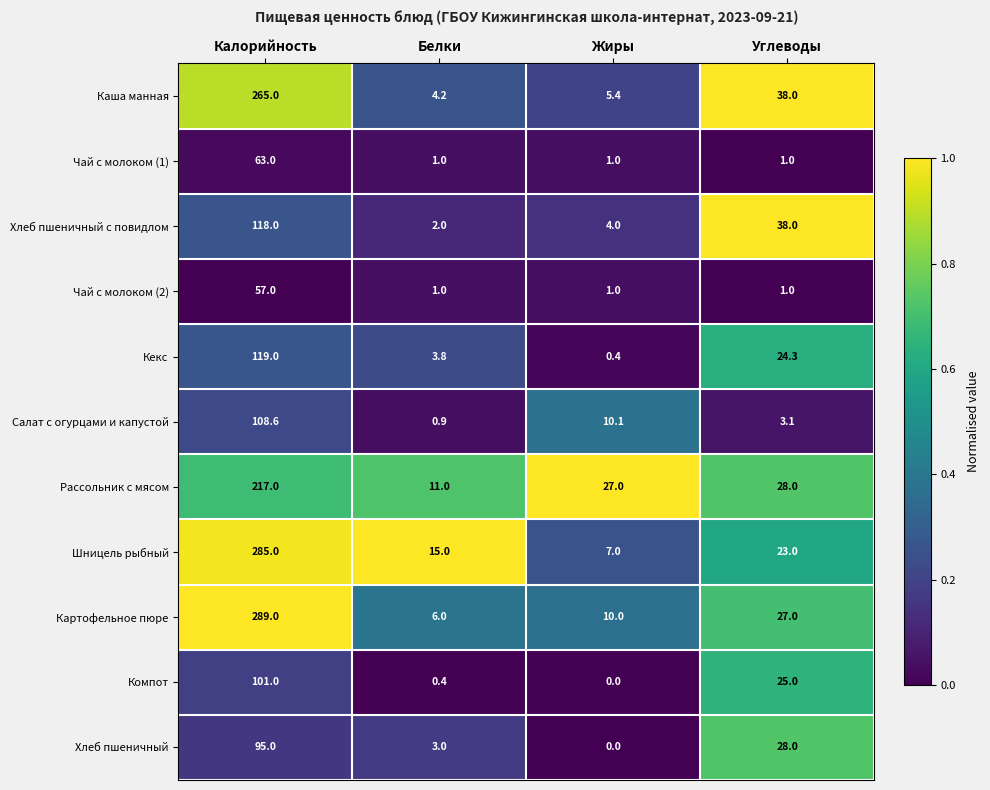

Is it true that Чай с молоком (2) equals 1.0 at Жиры?

True